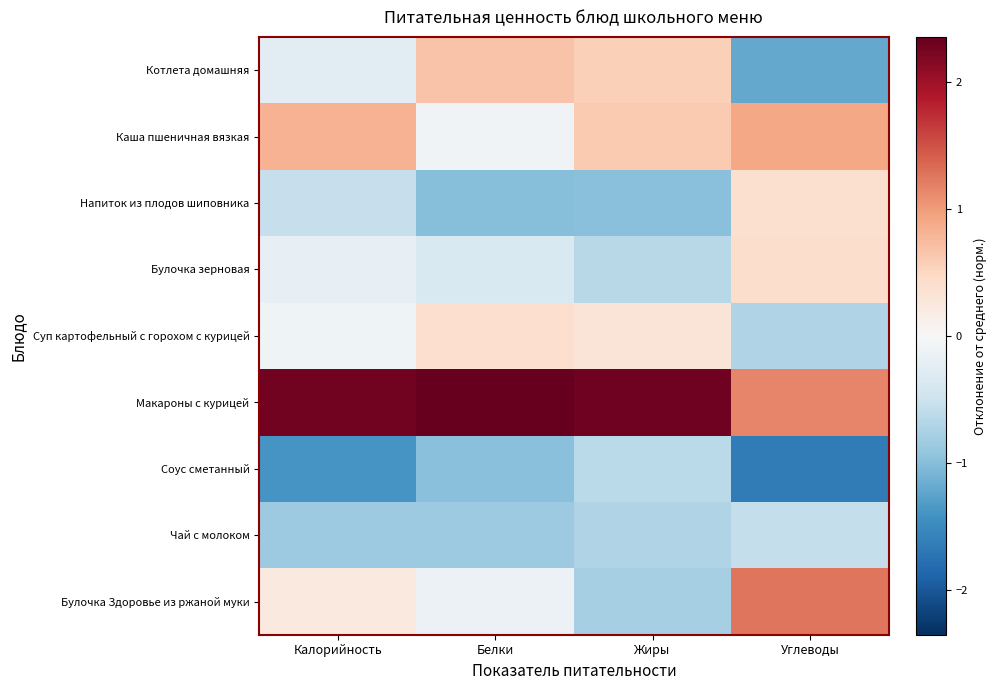

Reading left to right, transcribe all the data shown in this chart.

Котлета домашняя: Калорийность=-0.2	Белки=0.7	Жиры=0.6	Углеводы=-1.2
Каша пшеничная вязкая: Калорийность=0.8	Белки=-0.1	Жиры=0.6	Углеводы=0.9
Напиток из плодов шиповника: Калорийность=-0.5	Белки=-1.0	Жиры=-1.0	Углеводы=0.4
Булочка зерновая: Калорийность=-0.2	Белки=-0.4	Жиры=-0.7	Углеводы=0.4
Суп картофельный с горохом с курицей: Калорийность=-0.1	Белки=0.4	Жиры=0.3	Углеводы=-0.7
Макароны с курицей: Калорийность=2.3	Белки=2.4	Жиры=2.3	Углеводы=1.1
Соус сметанный: Калорийность=-1.4	Белки=-1.0	Жиры=-0.6	Углеводы=-1.6
Чай с молоком: Калорийность=-0.9	Белки=-0.9	Жиры=-0.7	Углеводы=-0.6
Булочка Здоровье из ржаной муки: Калорийность=0.2	Белки=-0.1	Жиры=-0.8	Углеводы=1.3